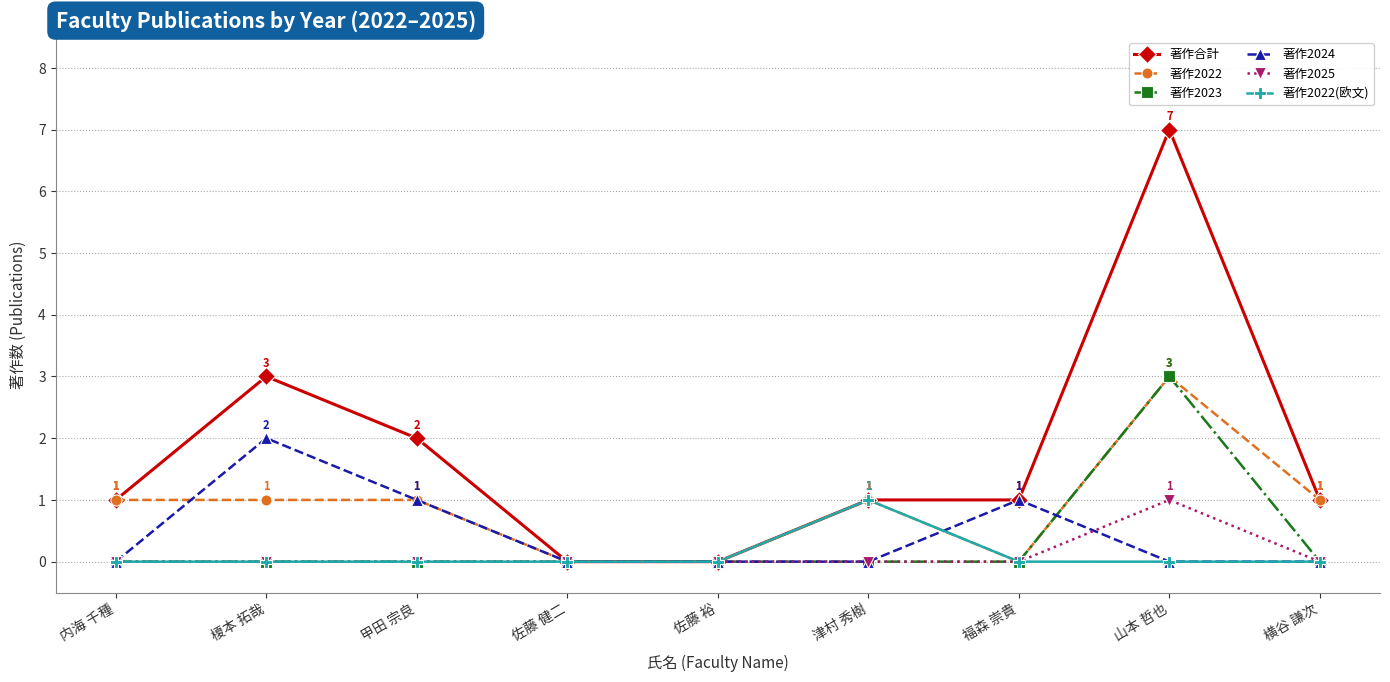

The value of 著作2022(欧文) at 横谷 謙次 is 0. True or false?

True